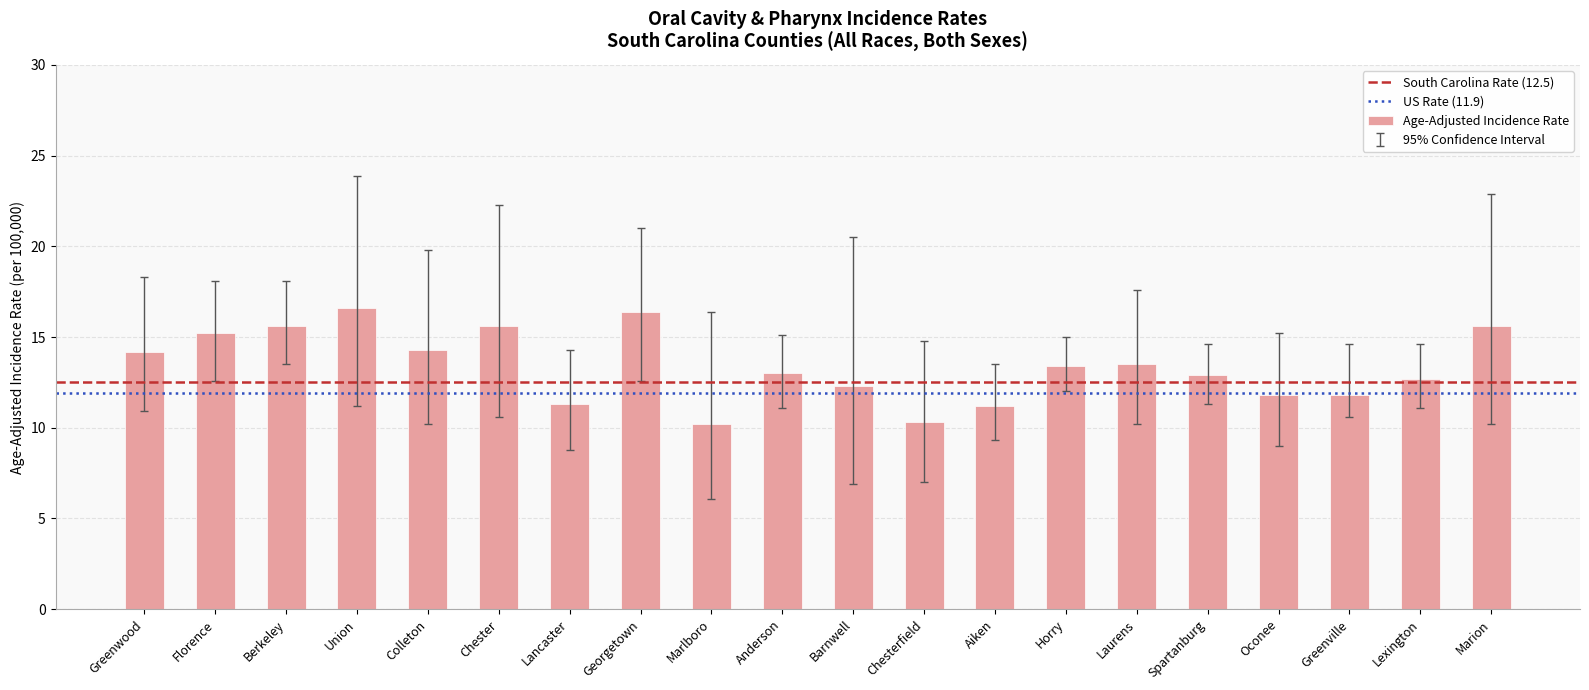

Is it true that the value at Laurens is 13.5?

True